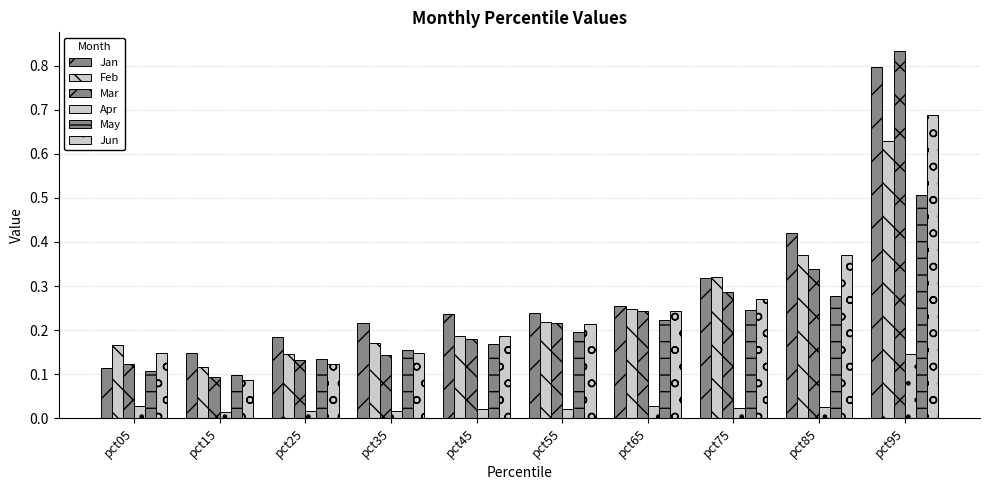

True or false: May has a value of 0.4 at pct75.

False